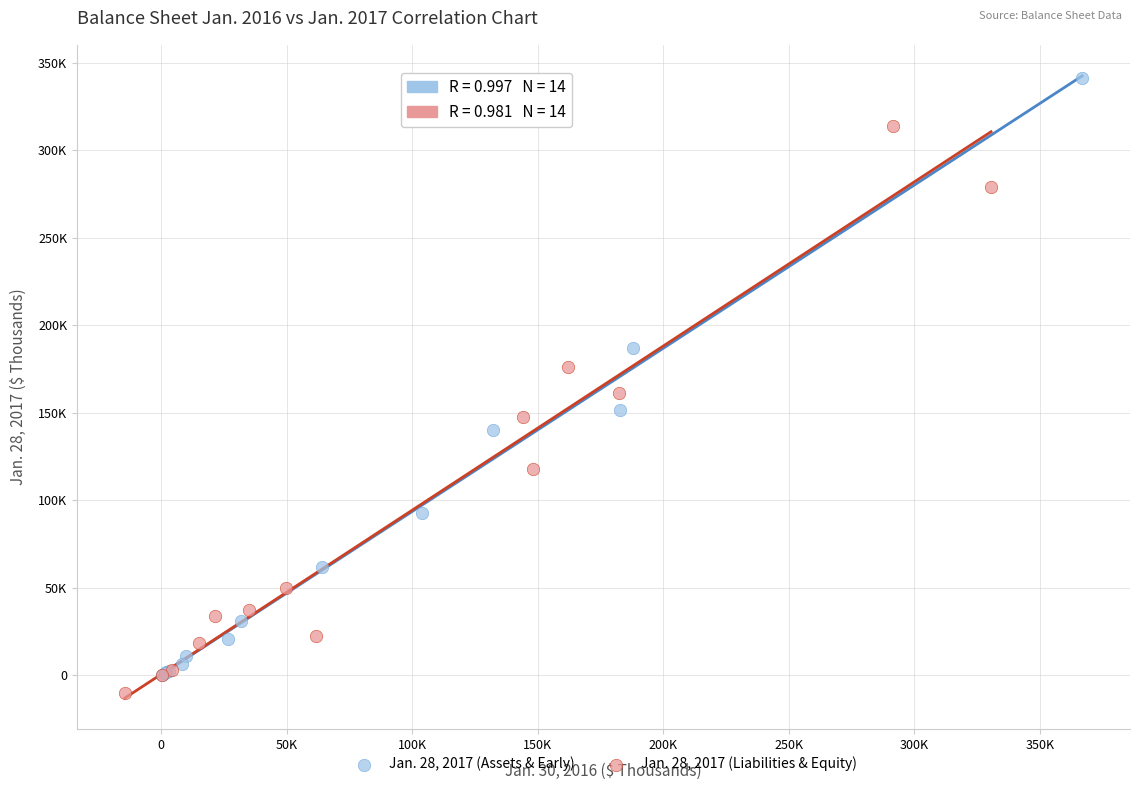

What are all the series names shown in the legend?

Jan. 28, 2017 (Assets & Early), Jan. 28, 2017 (Liabilities & Equity)